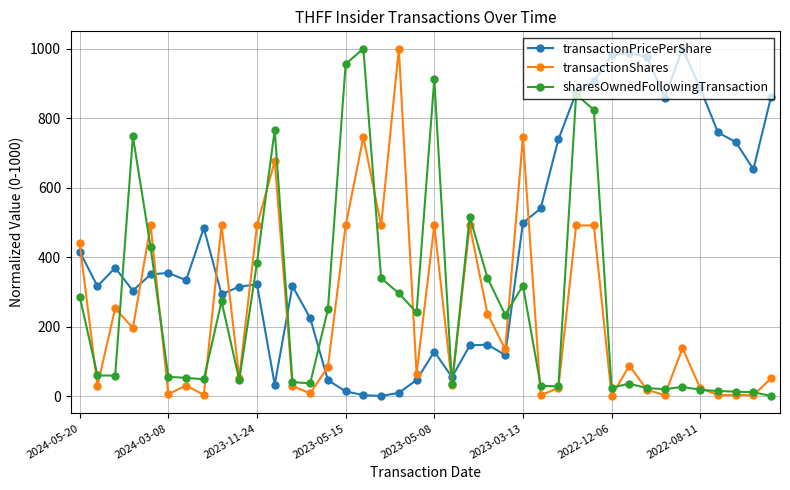

What is the maximum value for transactionShares?

1000.0